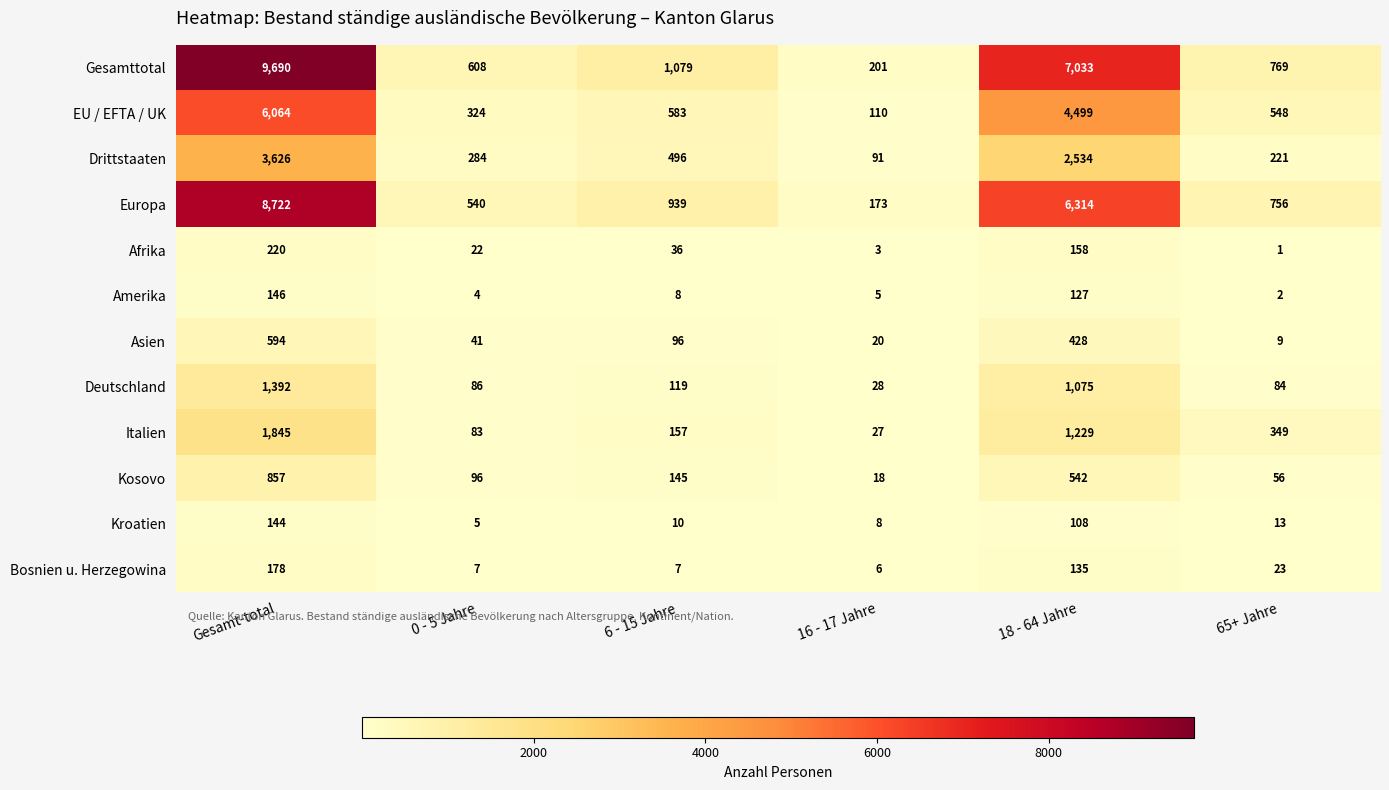

List the series in order of their peak value, highest first.

Gesamttotal, Europa, EU / EFTA / UK, Drittstaaten, Italien, Deutschland, Kosovo, Asien, Afrika, Bosnien u. Herzegowina, Amerika, Kroatien